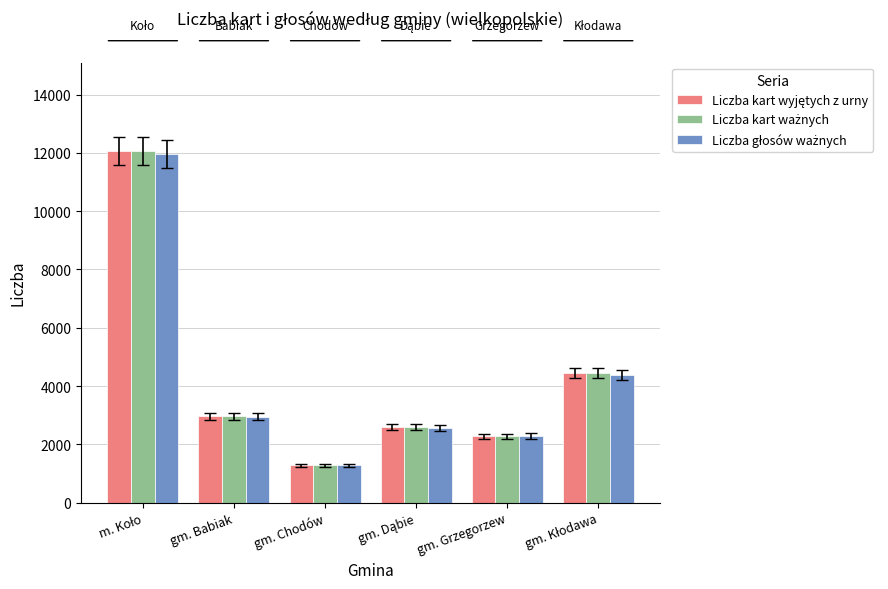

What is the greatest value displayed?

12073